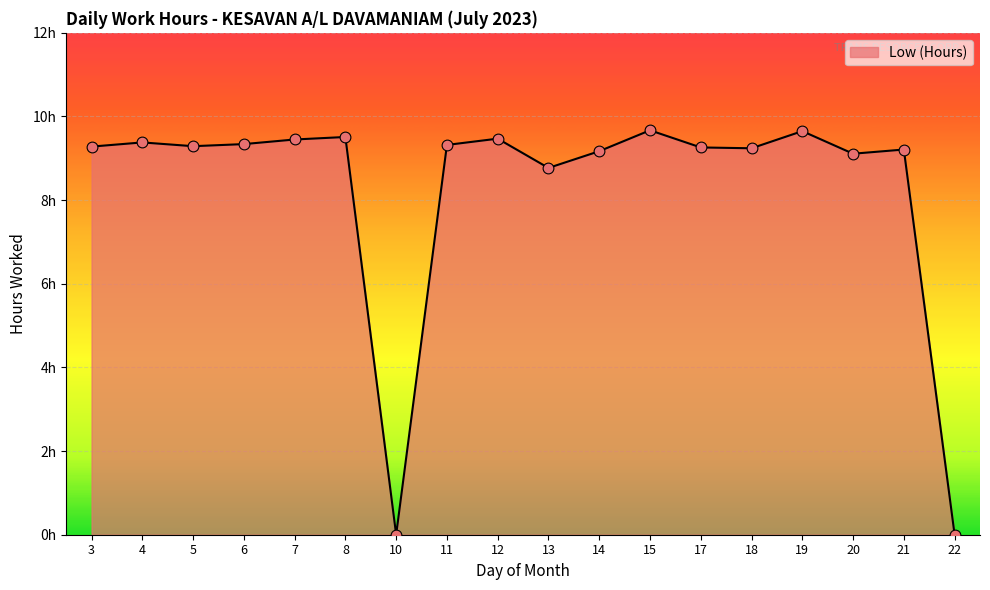

Which has a higher value, 5 or 10?

5